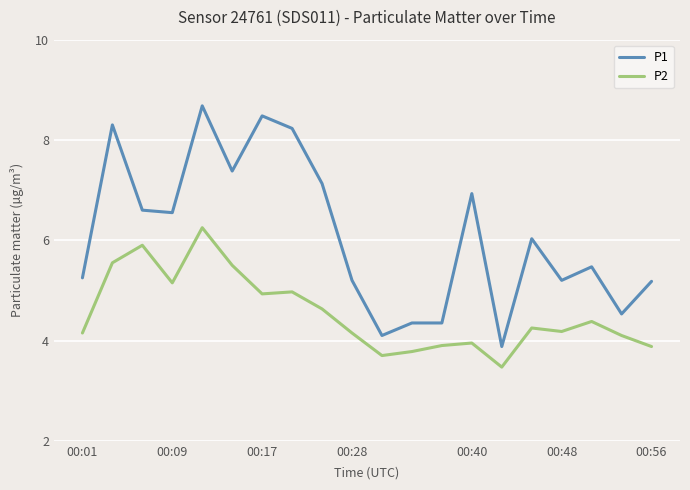

Which series has the widest spread of values?

P1